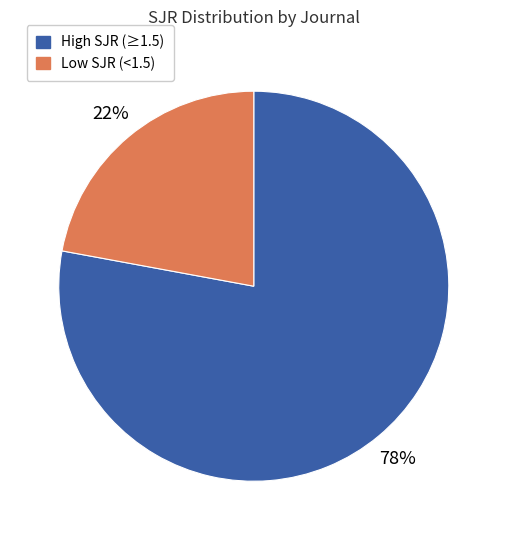

True or false: High SJR (≥1.5) accounts for 64% of the total.

False